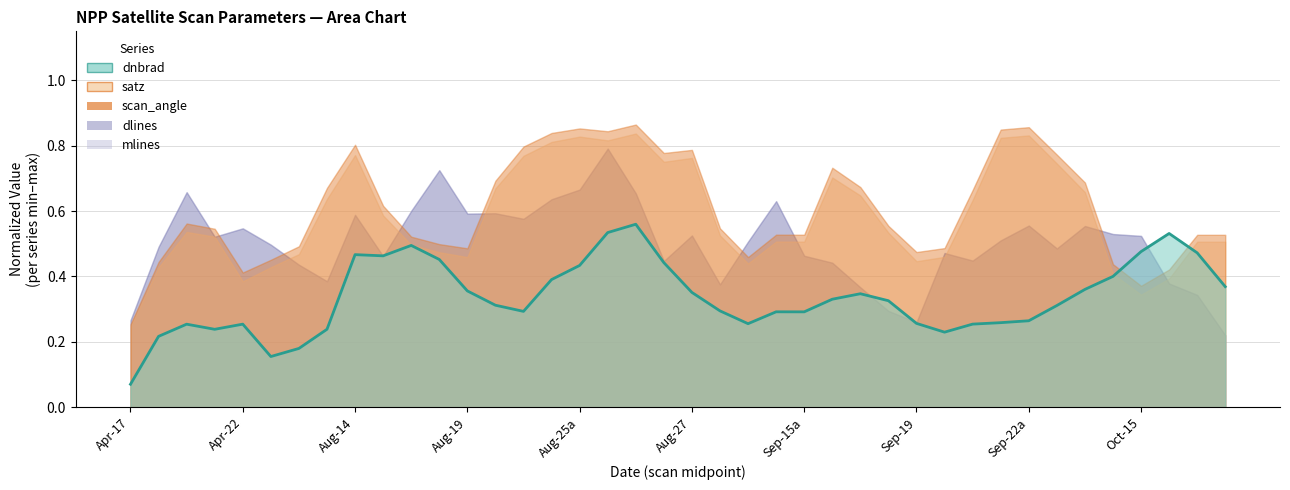

What position from the left is Aug-14?

9